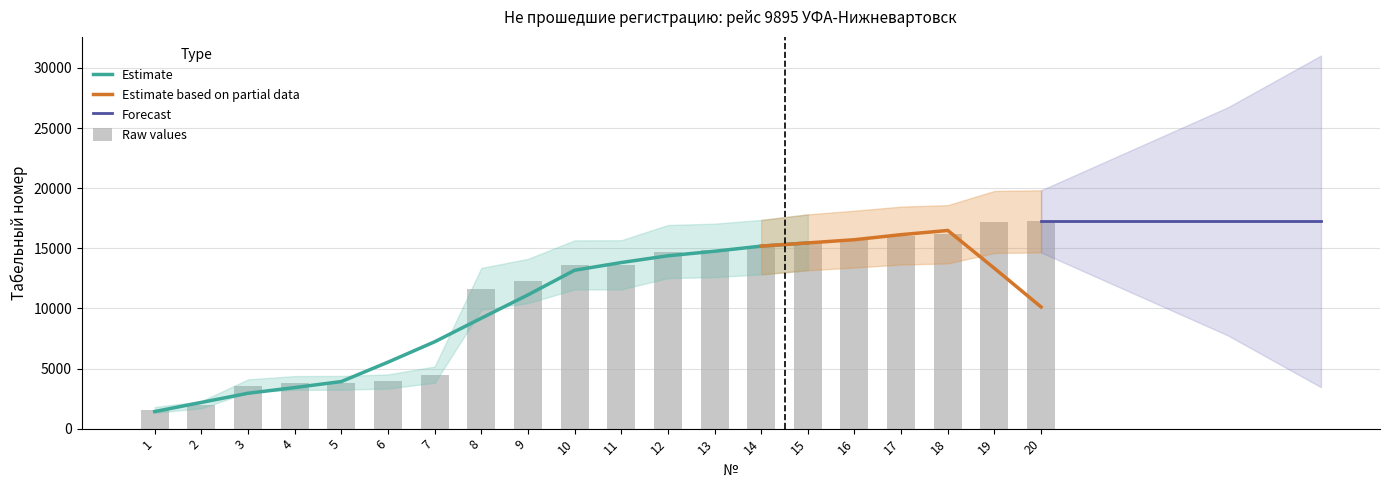

What is the sum of the values at 19 and 1?

18747